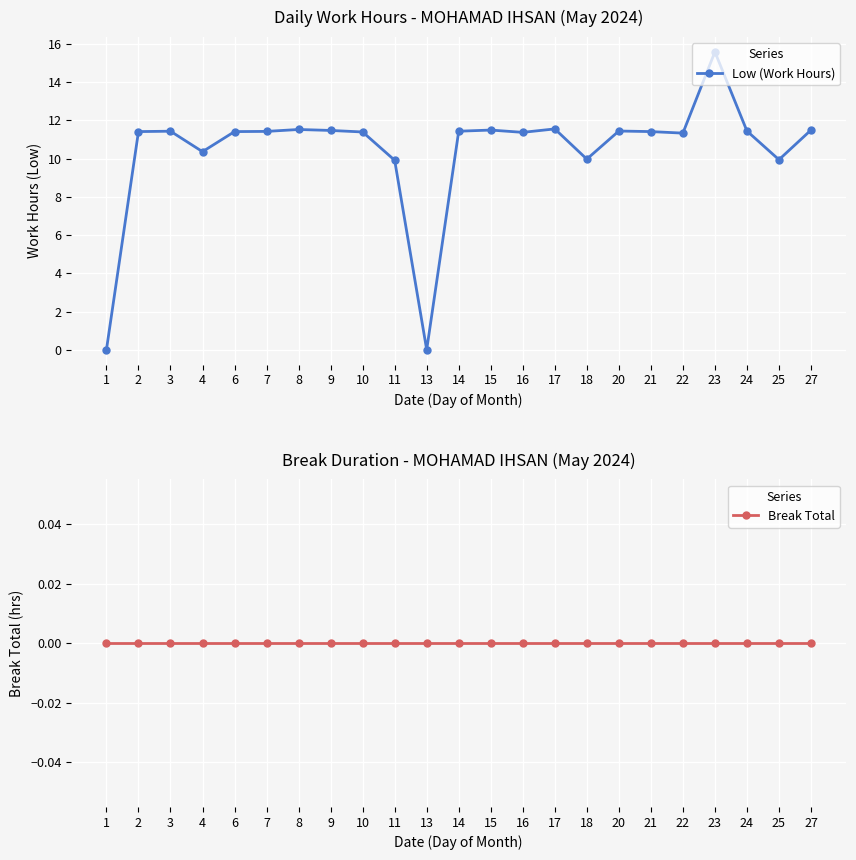

What is the maximum value for Low (Work Hours)?

15.6